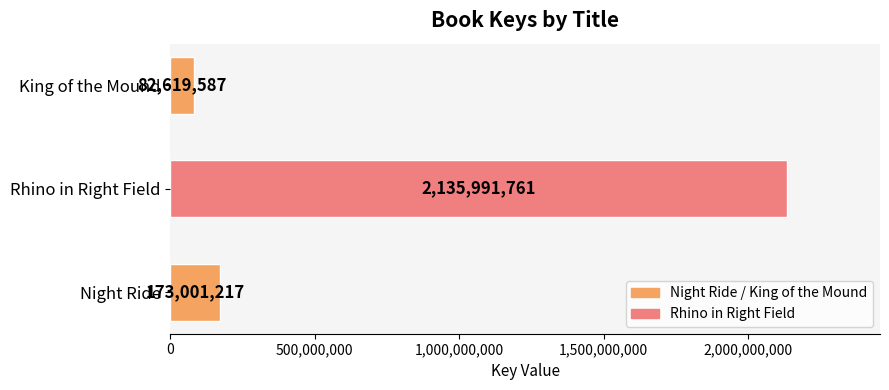

Rank the categories by value from highest to lowest.

Rhino in Right Field, Night Ride, King of the Mound